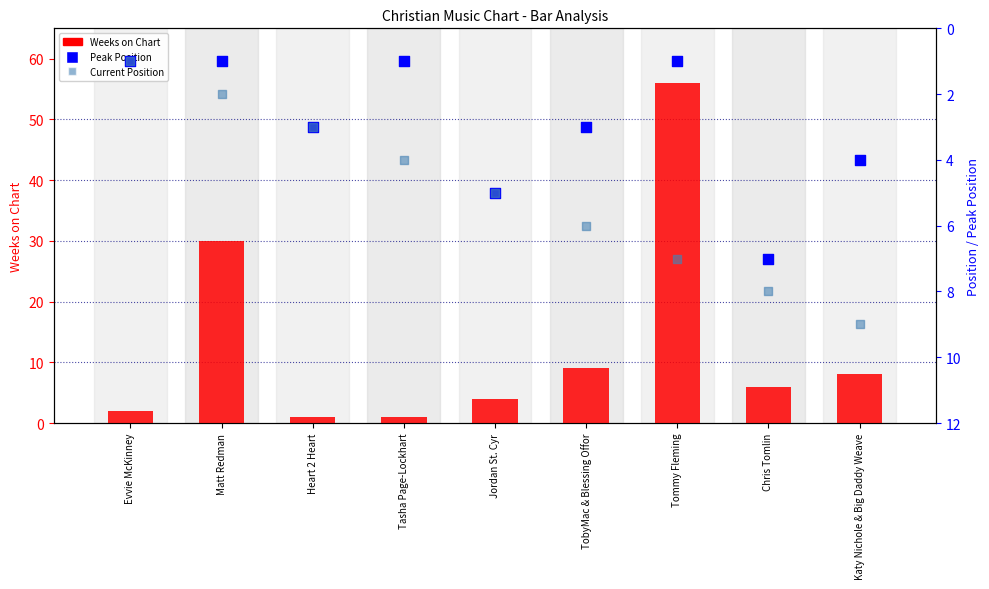

Which series contains the highest Y value?

Weeks on Chart